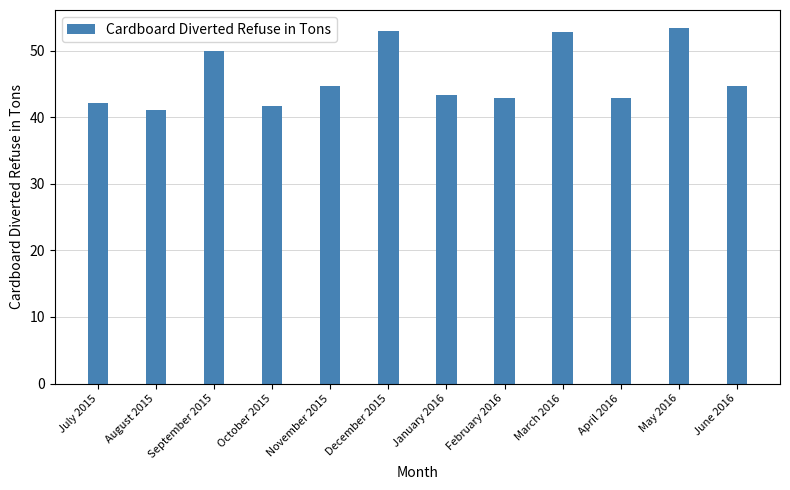

How many bars are there in total?

12